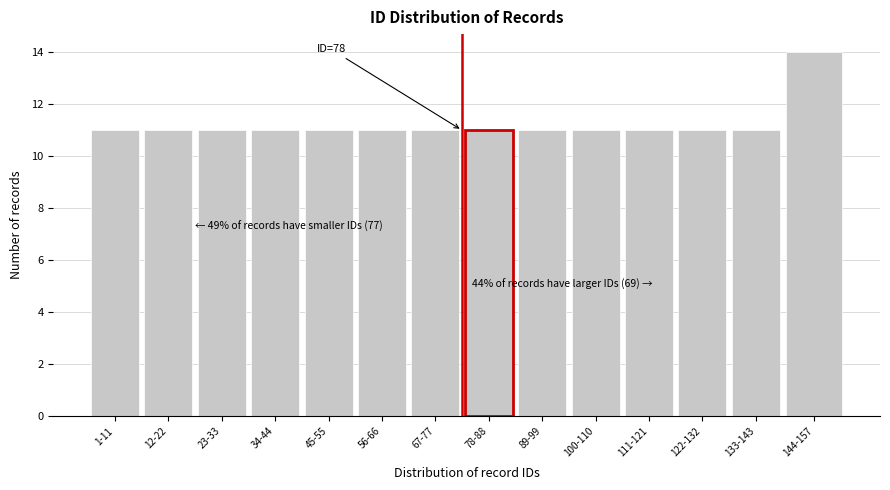

Reading left to right, list all the values displayed in this chart.

1-11=11	12-22=11	23-33=11	34-44=11	45-55=11	56-66=11	67-77=11	78-88=11	89-99=11	100-110=11	111-121=11	122-132=11	133-143=11	144-157=14